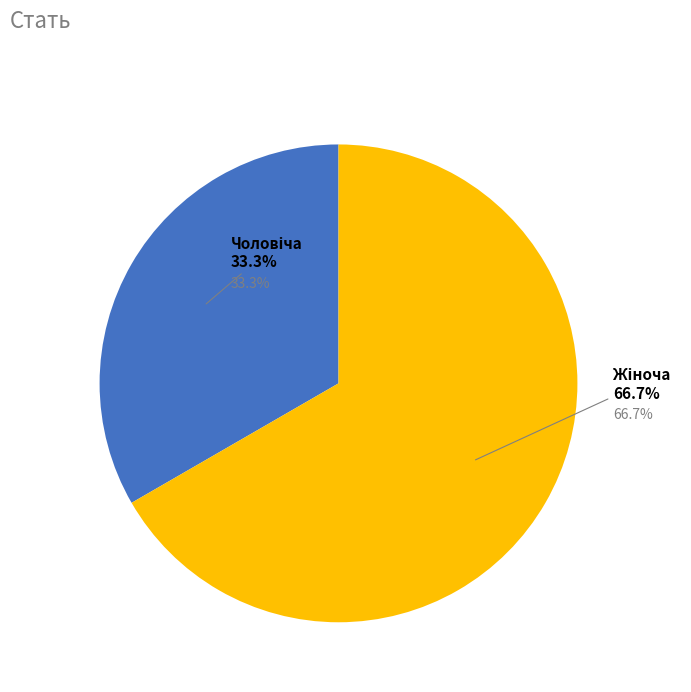

To the nearest percent, what percentage of the pie is Чоловіча?

33%